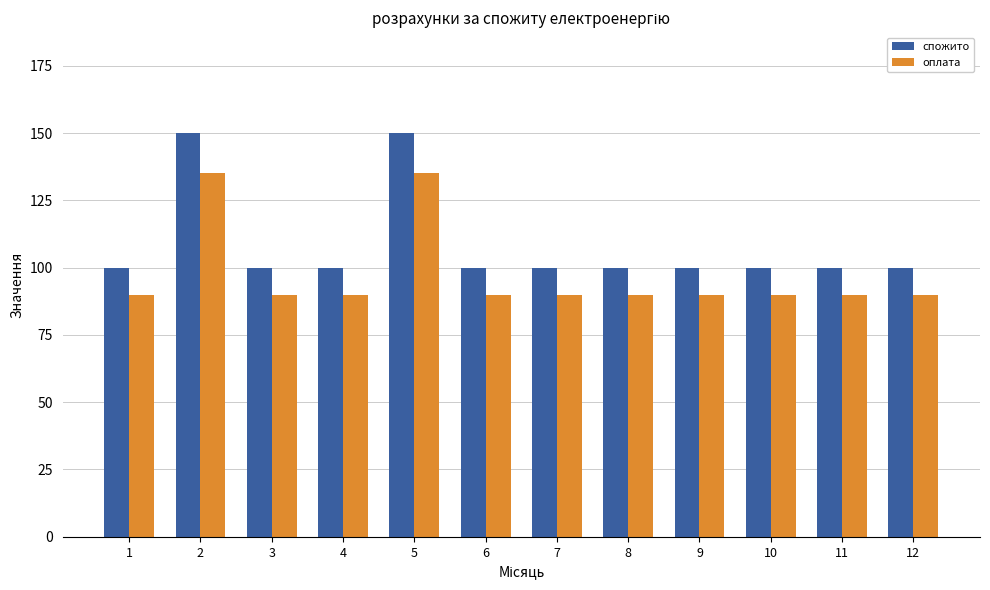

Which series has the largest total across all categories?

спожито